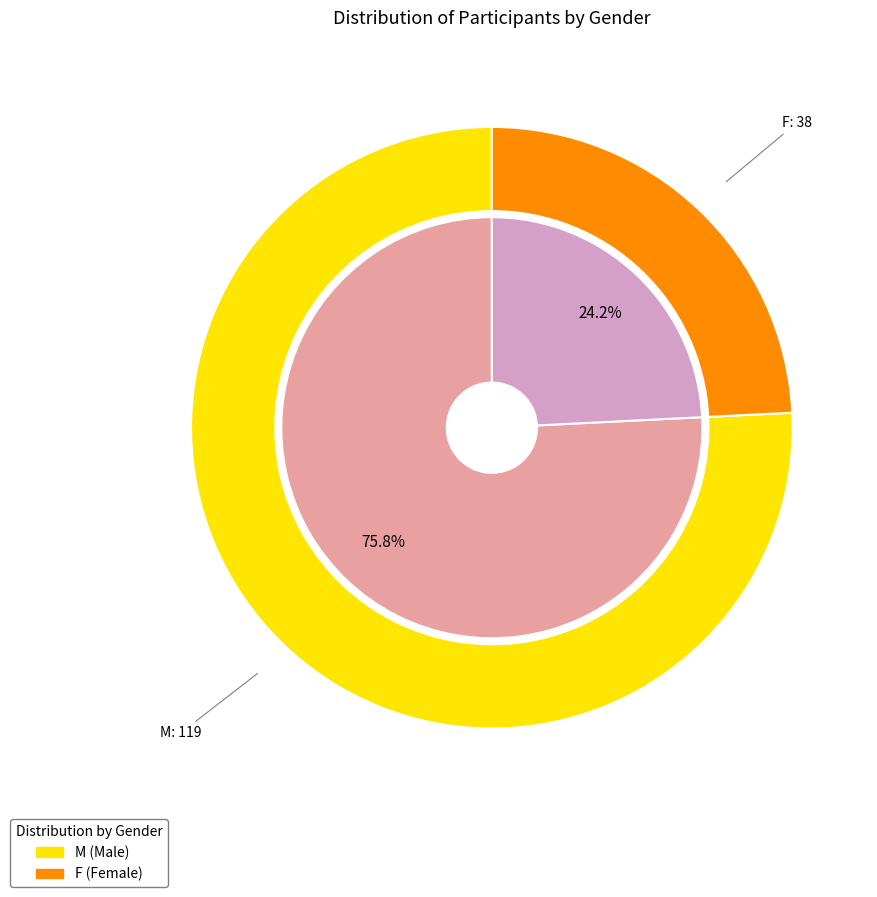

Which slice represents more than half of the pie?

M